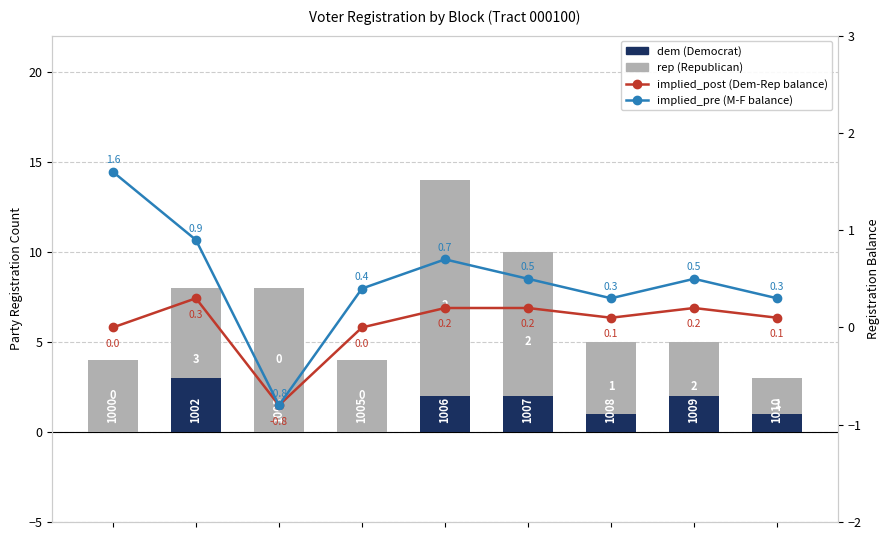

Rank the categories by dem (Democrat) value from lowest to highest.

0, 2, 3, 6, 8, 4, 5, 7, 1